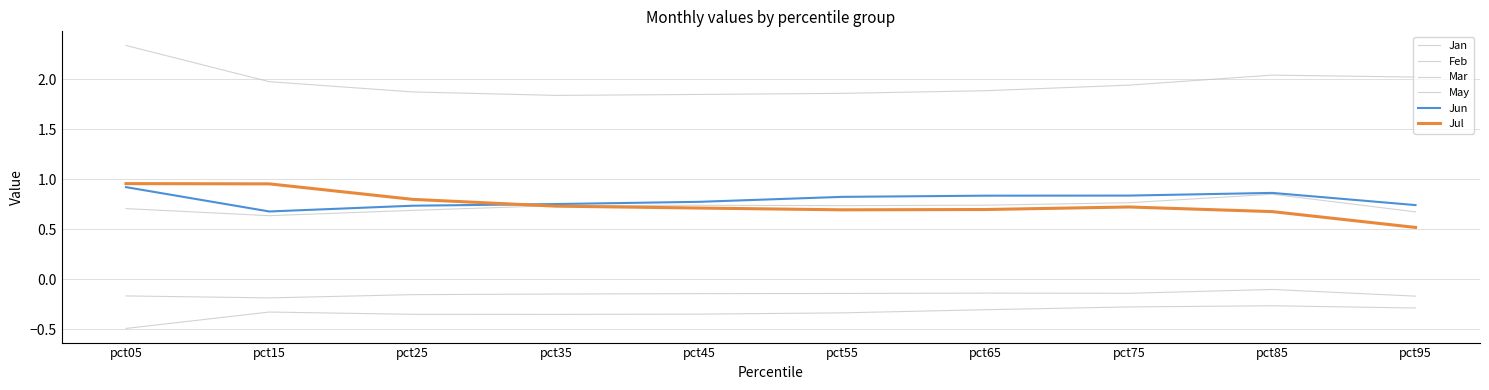

Is this an area chart (filled region under the line)?

No